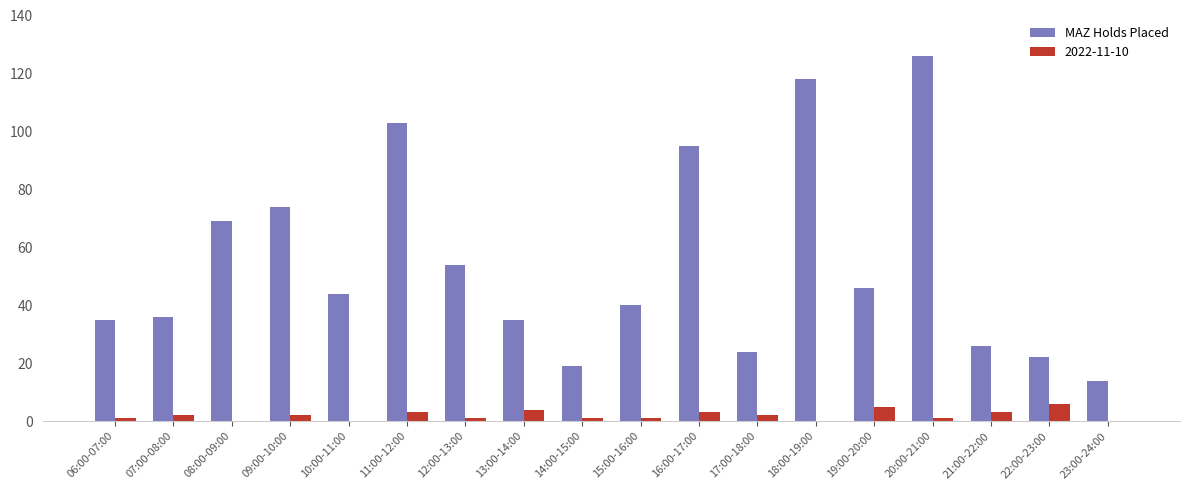

The value of MAZ Holds Placed at 10:00-11:00 is 44. True or false?

True